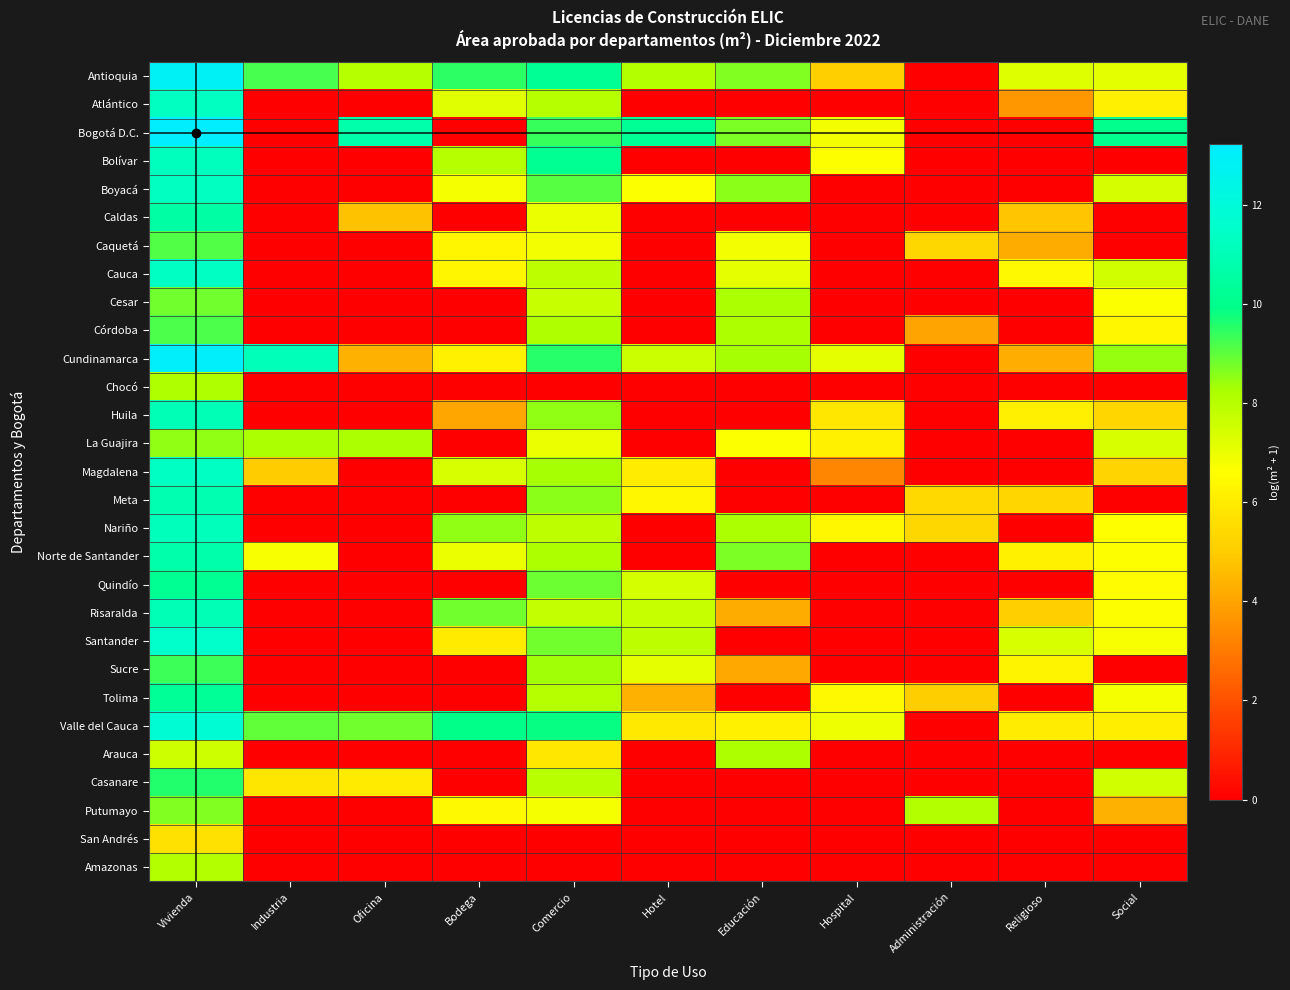

Reading right to left, transcribe all the data shown in this chart.

Antioquia: Social=7.1	Religioso=7.3	Administración=0.0	Hospital=5.1	Educación=8.7	Hotel=8.1	Comercio=10.2	Bodega=9.5	Oficina=8.1	Industria=9.2	Vivienda=12.9
Atlántico: Social=6.1	Religioso=3.7	Administración=0.0	Hospital=0.0	Educación=0.0	Hotel=0.0	Comercio=8.0	Bodega=7.2	Oficina=0.0	Industria=0.0	Vivienda=11.3
Bogotá D.C.: Social=10.1	Religioso=0.0	Administración=0.0	Hospital=6.9	Educación=8.7	Hotel=10.2	Comercio=9.4	Bodega=0.0	Oficina=10.8	Industria=0.0	Vivienda=13.2
Bolívar: Social=0.0	Religioso=0.0	Administración=0.0	Hospital=6.6	Educación=0.0	Hotel=0.0	Comercio=10.2	Bodega=8.0	Oficina=0.0	Industria=0.0	Vivienda=11.2
Boyacá: Social=7.4	Religioso=0.0	Administración=0.0	Hospital=0.0	Educación=8.5	Hotel=6.7	Comercio=9.1	Bodega=6.8	Oficina=0.0	Industria=0.0	Vivienda=11.3
Caldas: Social=0.0	Religioso=4.8	Administración=0.0	Hospital=0.0	Educación=0.0	Hotel=0.0	Comercio=7.0	Bodega=0.0	Oficina=4.7	Industria=0.0	Vivienda=10.6
Caquetá: Social=0.0	Religioso=4.2	Administración=5.3	Hospital=0.0	Educación=6.9	Hotel=0.0	Comercio=6.9	Bodega=6.3	Oficina=0.0	Industria=0.0	Vivienda=9.1
Cauca: Social=7.5	Religioso=6.4	Administración=0.0	Hospital=0.0	Educación=7.1	Hotel=0.0	Comercio=7.9	Bodega=6.4	Oficina=0.0	Industria=0.0	Vivienda=11.3
Cesar: Social=6.7	Religioso=0.0	Administración=0.0	Hospital=0.0	Educación=8.2	Hotel=0.0	Comercio=7.7	Bodega=0.0	Oficina=0.0	Industria=0.0	Vivienda=8.8
Córdoba: Social=6.4	Religioso=0.0	Administración=4.0	Hospital=0.0	Educación=8.2	Hotel=0.0	Comercio=8.1	Bodega=0.0	Oficina=0.0	Industria=0.0	Vivienda=9.2
Cundinamarca: Social=8.4	Religioso=4.3	Administración=0.0	Hospital=7.1	Educación=8.3	Hotel=7.6	Comercio=9.5	Bodega=6.2	Oficina=4.3	Industria=11.1	Vivienda=13.1
Chocó: Social=0.0	Religioso=0.0	Administración=0.0	Hospital=0.0	Educación=0.0	Hotel=0.0	Comercio=0.0	Bodega=0.0	Oficina=0.0	Industria=0.0	Vivienda=8.1
Huila: Social=5.3	Religioso=6.1	Administración=0.0	Hospital=5.9	Educación=0.0	Hotel=0.0	Comercio=8.5	Bodega=4.1	Oficina=0.0	Industria=0.0	Vivienda=11.0
La Guajira: Social=7.4	Religioso=0.0	Administración=0.0	Hospital=6.2	Educación=6.7	Hotel=0.0	Comercio=7.0	Bodega=0.0	Oficina=8.3	Industria=8.3	Vivienda=8.5
Magdalena: Social=5.2	Religioso=0.0	Administración=0.0	Hospital=3.3	Educación=0.0	Hotel=6.0	Comercio=8.3	Bodega=7.4	Oficina=0.0	Industria=5.0	Vivienda=11.3
Meta: Social=0.0	Religioso=5.3	Administración=5.4	Hospital=0.0	Educación=0.0	Hotel=6.4	Comercio=8.6	Bodega=0.0	Oficina=0.0	Industria=0.0	Vivienda=10.9
Nariño: Social=6.6	Religioso=0.0	Administración=5.3	Hospital=6.4	Educación=8.3	Hotel=0.0	Comercio=7.9	Bodega=8.5	Oficina=0.0	Industria=0.0	Vivienda=11.2
Norte de Santander: Social=6.7	Religioso=6.2	Administración=0.0	Hospital=0.0	Educación=8.7	Hotel=0.0	Comercio=8.2	Bodega=7.0	Oficina=0.0	Industria=6.8	Vivienda=10.8
Quindío: Social=6.5	Religioso=0.0	Administración=0.0	Hospital=0.0	Educación=0.0	Hotel=7.5	Comercio=8.9	Bodega=0.0	Oficina=0.0	Industria=0.0	Vivienda=10.1
Risaralda: Social=6.7	Religioso=5.1	Administración=0.0	Hospital=0.0	Educación=4.2	Hotel=7.7	Comercio=7.8	Bodega=8.8	Oficina=0.0	Industria=0.0	Vivienda=11.0
Santander: Social=6.7	Religioso=7.4	Administración=0.0	Hospital=0.0	Educación=0.0	Hotel=7.9	Comercio=8.8	Bodega=6.0	Oficina=0.0	Industria=0.0	Vivienda=11.5
Sucre: Social=0.0	Religioso=6.3	Administración=0.0	Hospital=0.0	Educación=4.1	Hotel=7.1	Comercio=8.4	Bodega=0.0	Oficina=0.0	Industria=0.0	Vivienda=9.3
Tolima: Social=6.8	Religioso=0.0	Administración=5.0	Hospital=6.4	Educación=0.0	Hotel=4.3	Comercio=8.1	Bodega=0.0	Oficina=0.0	Industria=0.0	Vivienda=10.2
Valle del Cauca: Social=6.1	Religioso=6.0	Administración=0.0	Hospital=6.9	Educación=6.2	Hotel=5.9	Comercio=9.9	Bodega=9.9	Oficina=8.8	Industria=9.0	Vivienda=11.8
Arauca: Social=0.0	Religioso=0.0	Administración=0.0	Hospital=0.0	Educación=8.2	Hotel=0.0	Comercio=5.9	Bodega=0.0	Oficina=0.0	Industria=0.0	Vivienda=7.6
Casanare: Social=7.5	Religioso=0.0	Administración=0.0	Hospital=0.0	Educación=0.0	Hotel=0.0	Comercio=8.0	Bodega=0.0	Oficina=6.0	Industria=5.8	Vivienda=9.6
Putumayo: Social=4.3	Religioso=0.0	Administración=8.1	Hospital=0.0	Educación=0.0	Hotel=0.0	Comercio=6.8	Bodega=6.4	Oficina=0.0	Industria=0.0	Vivienda=8.7
San Andrés: Social=0.0	Religioso=0.0	Administración=0.0	Hospital=0.0	Educación=0.0	Hotel=0.0	Comercio=0.0	Bodega=0.0	Oficina=0.0	Industria=0.0	Vivienda=5.7
Amazonas: Social=0.0	Religioso=0.0	Administración=0.0	Hospital=0.0	Educación=0.0	Hotel=0.0	Comercio=0.0	Bodega=0.0	Oficina=0.0	Industria=0.0	Vivienda=8.1